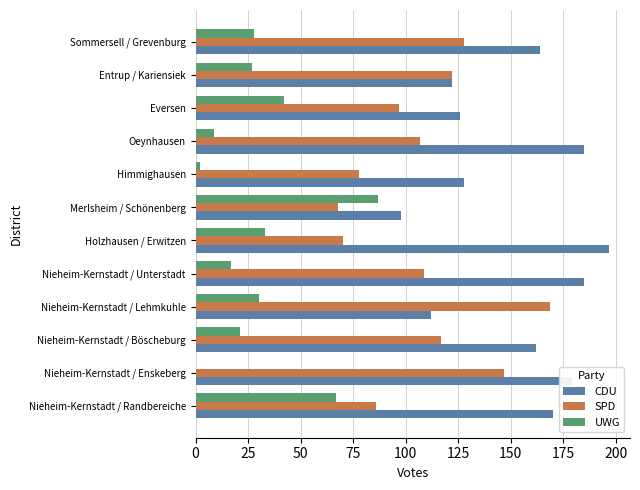

What is the total value across all series at Entrup / Kariensiek?

271